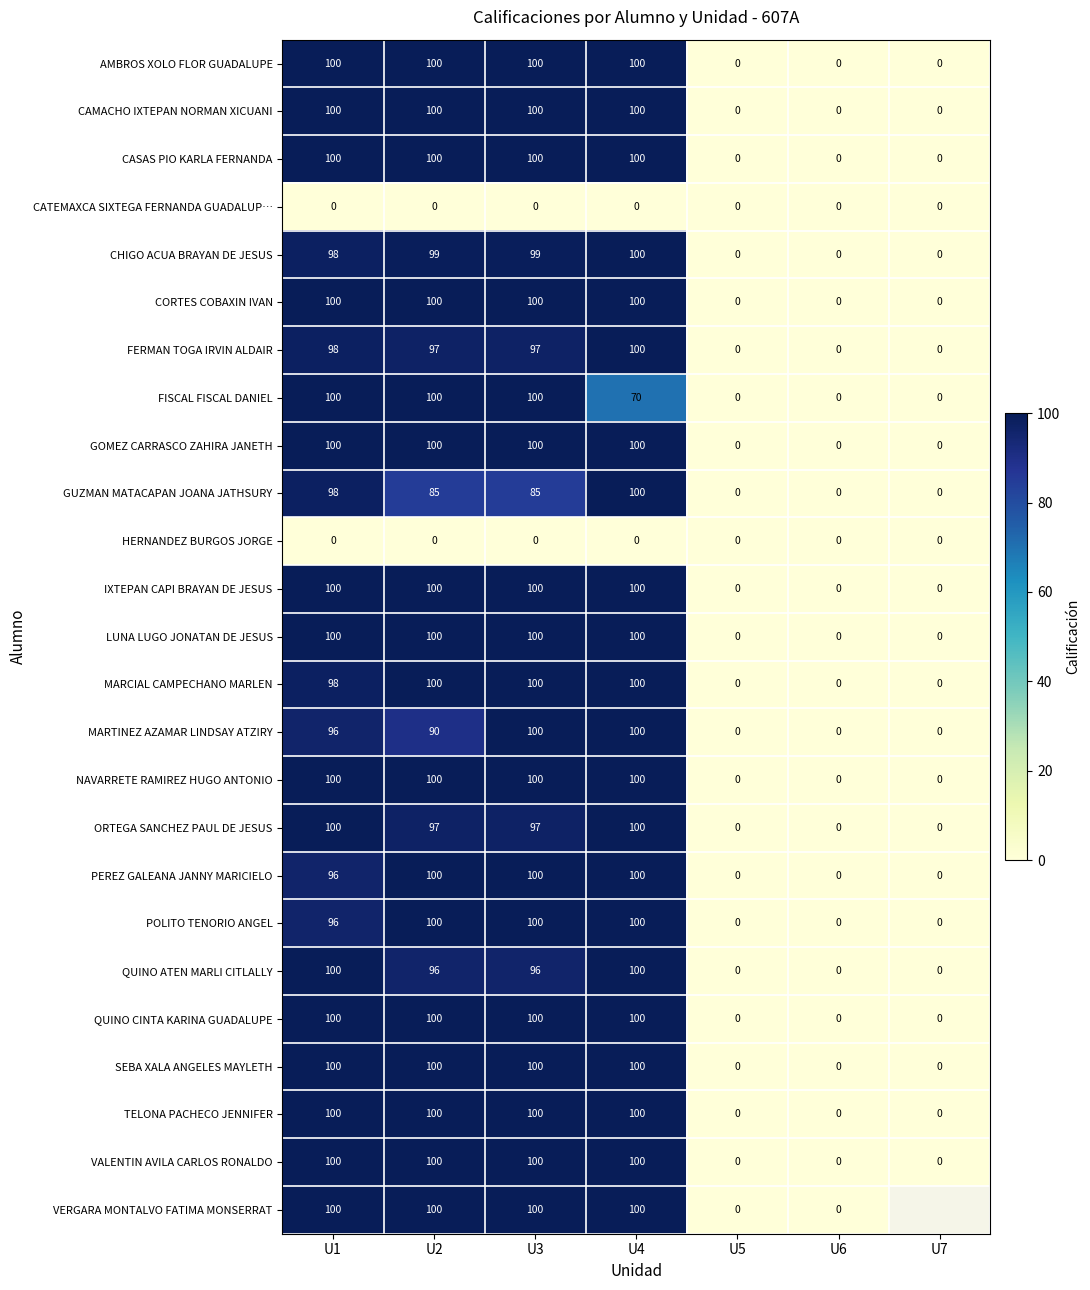

True or false: GUZMAN MATACAPAN JOANA JATHSURY has a value of 0 at U7.

True